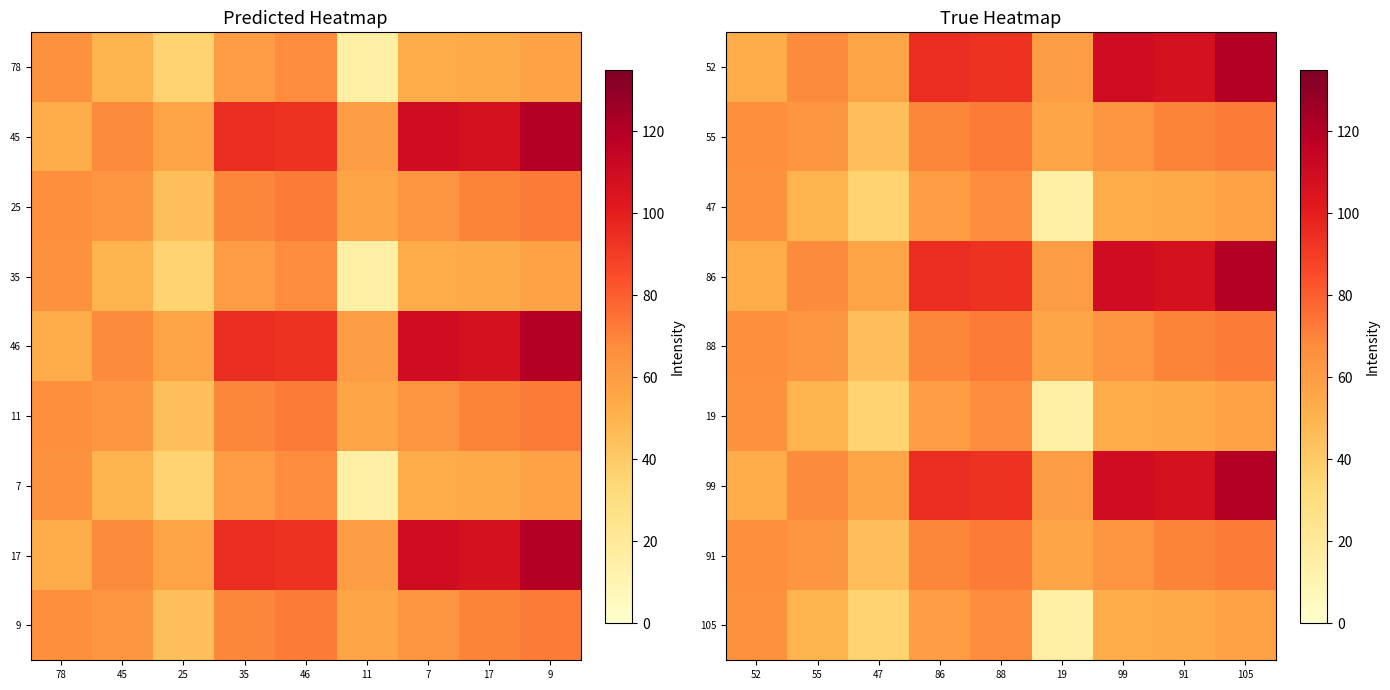

Rank the series at 47 from lowest to highest value.

47, 19, 105, 55, 88, 91, 52, 86, 99